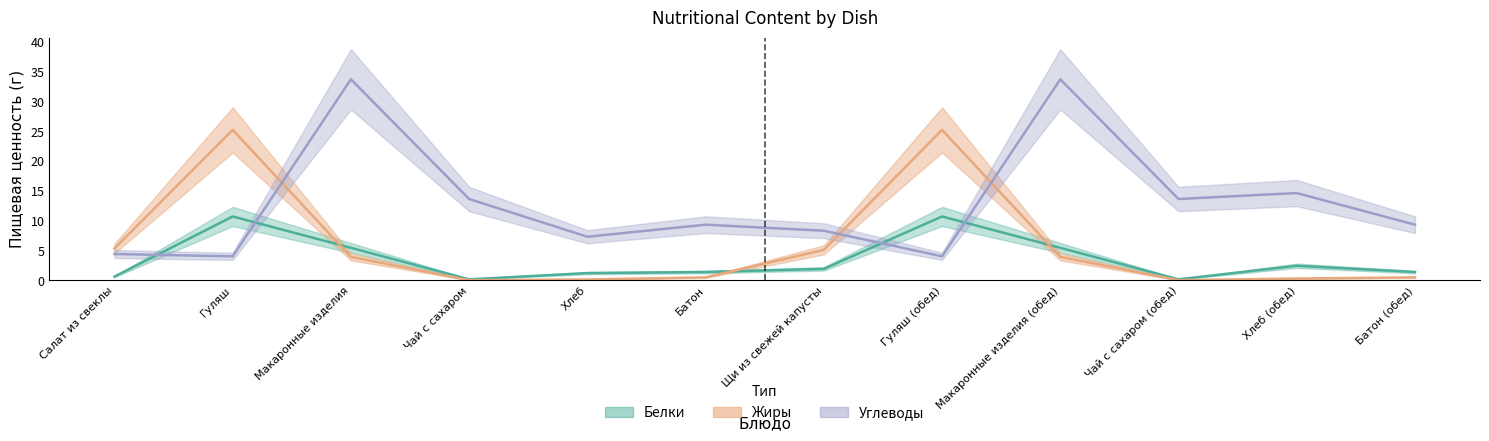

How many values in the Жиры series exceed 3?

6